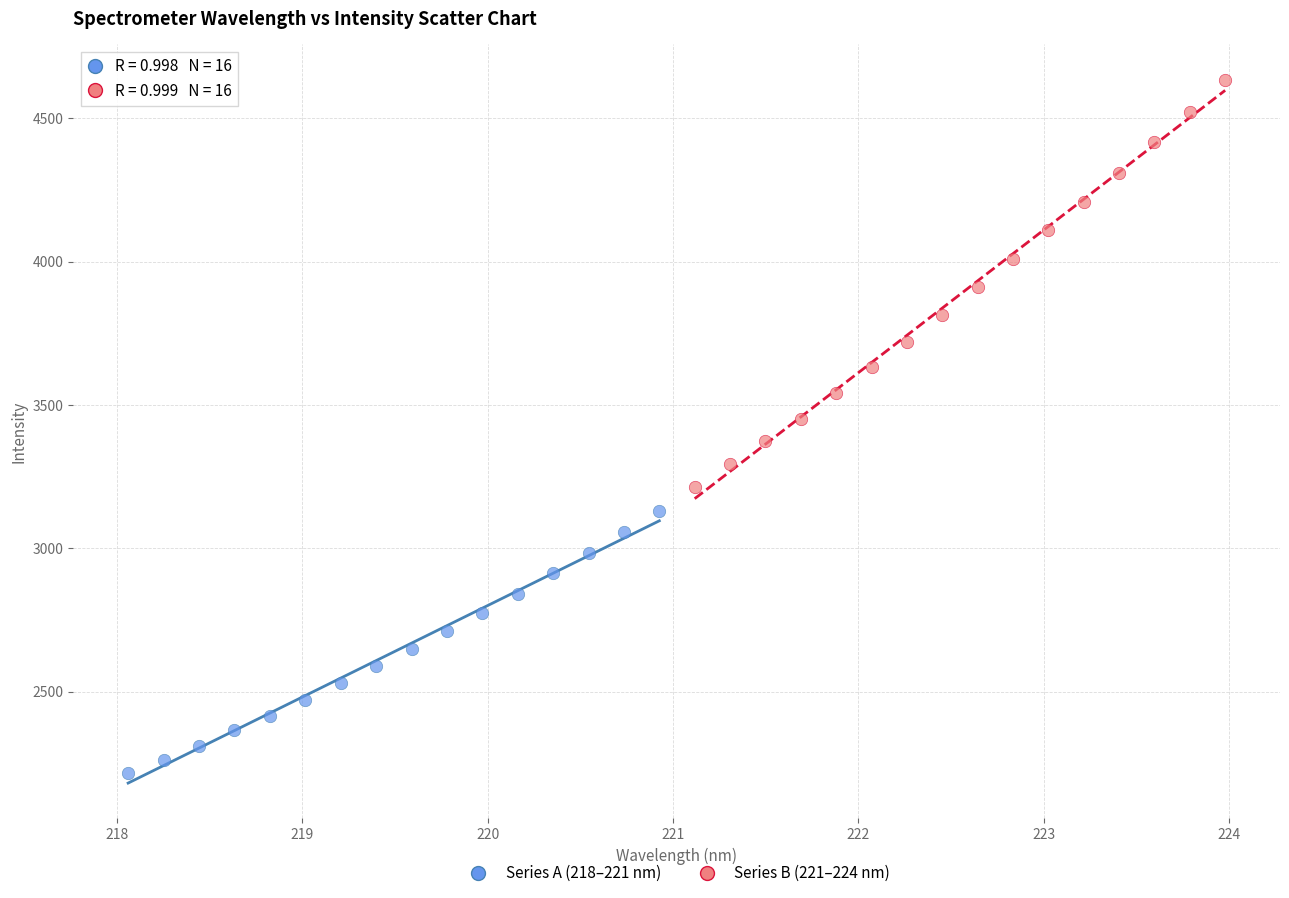

Which series reaches the minimum Y coordinate?

Series A (218–221 nm)